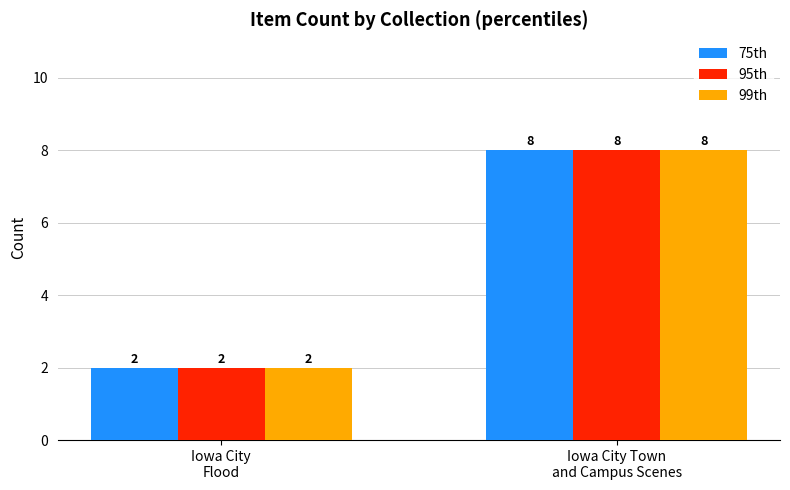

How many distinct data groups are displayed?

3